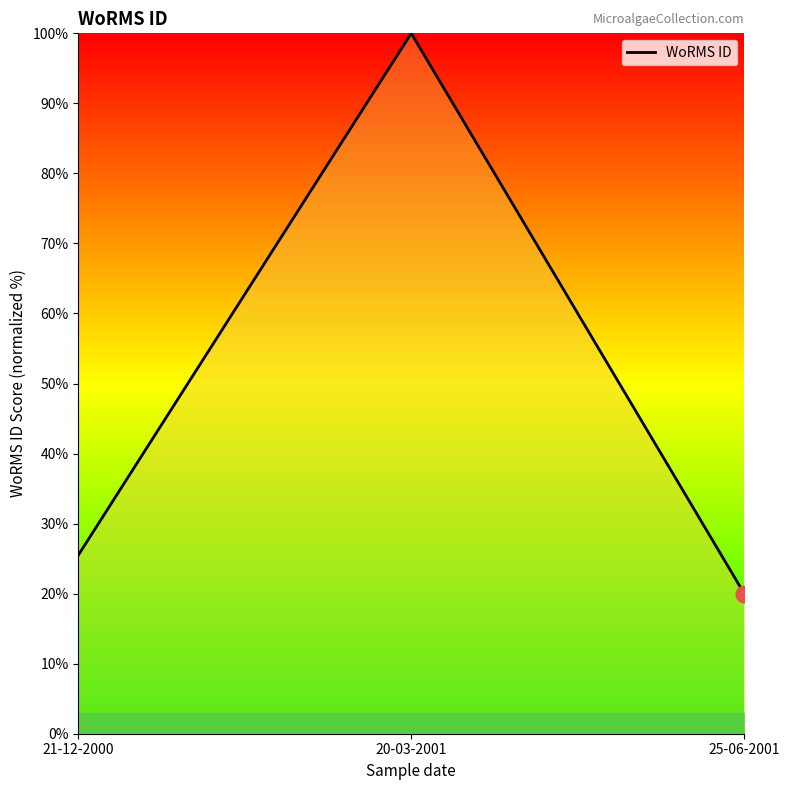

How many values are below 25?

1